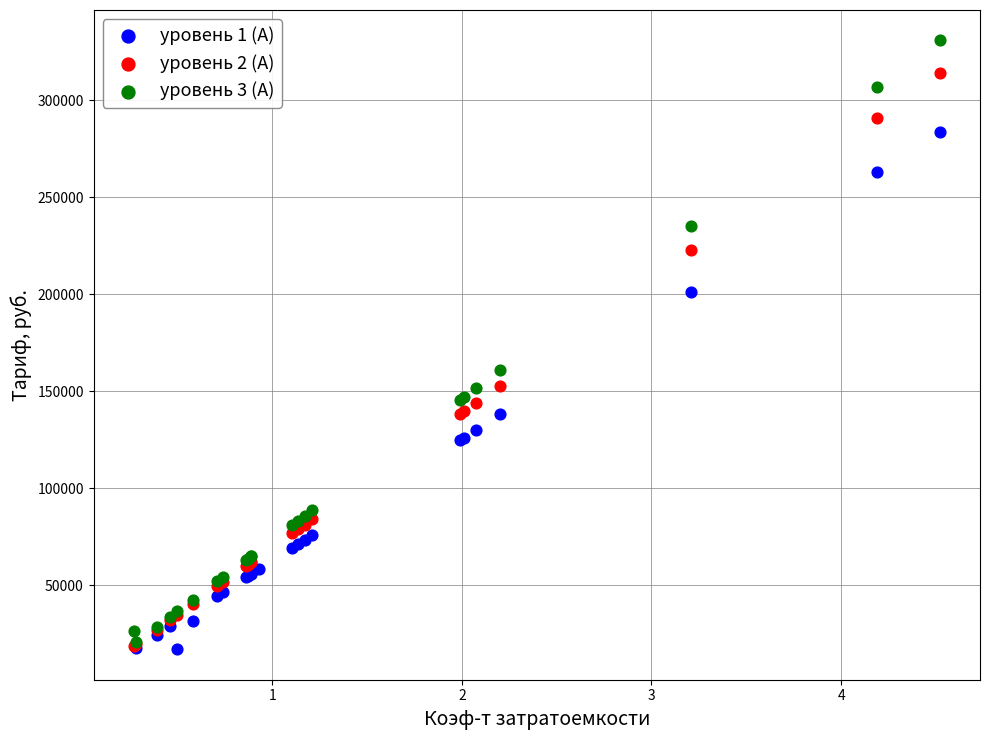

Which series reaches the maximum Y coordinate?

уровень 3 (А)